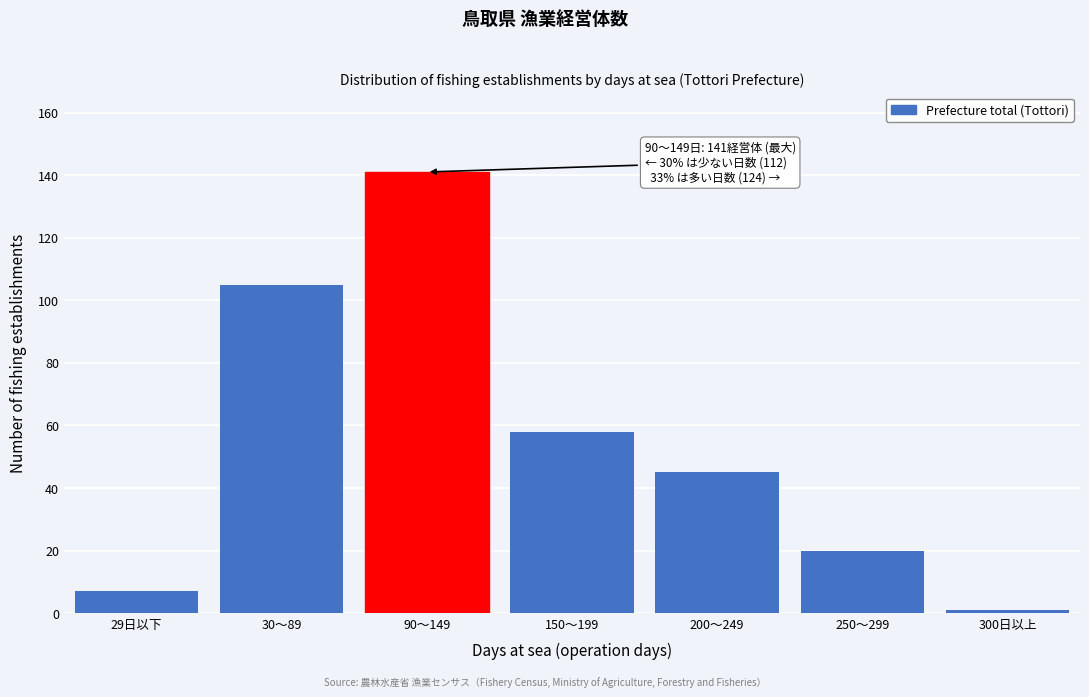

Reading left to right, transcribe all the data shown in this chart.

29日以下=7	30～89=105	90～149=141	150～199=58	200～249=45	250～299=20	300日以上=1